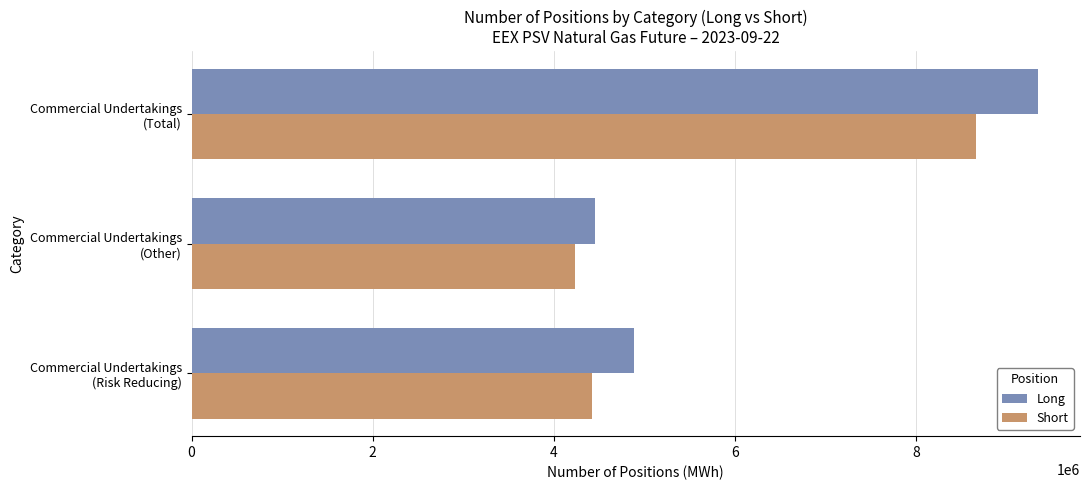

What is the difference between the second highest and minimum values in the Short series?

189096